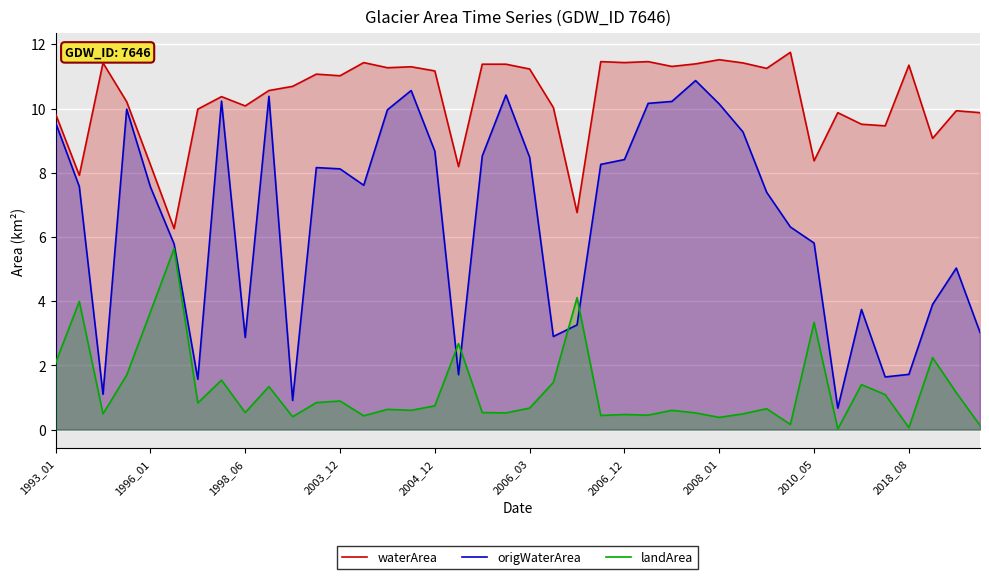

Which series has the largest range (max minus min)?

origWaterArea